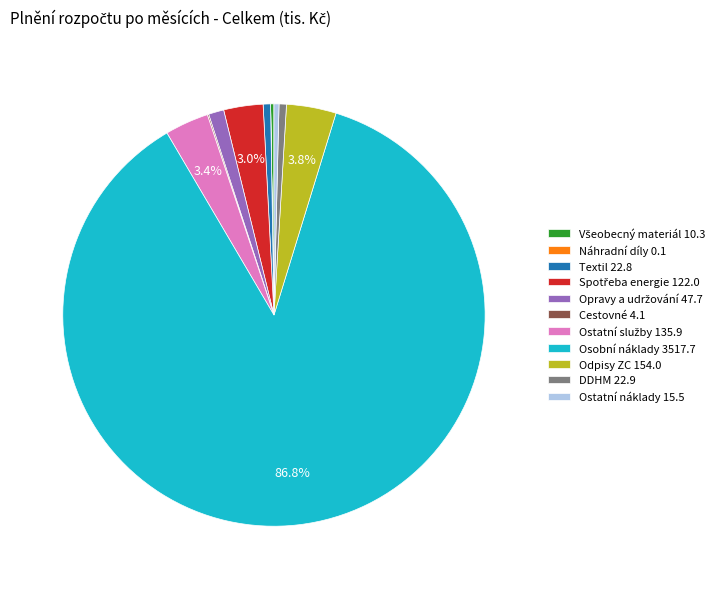

Is there a majority slice in this chart?

Yes